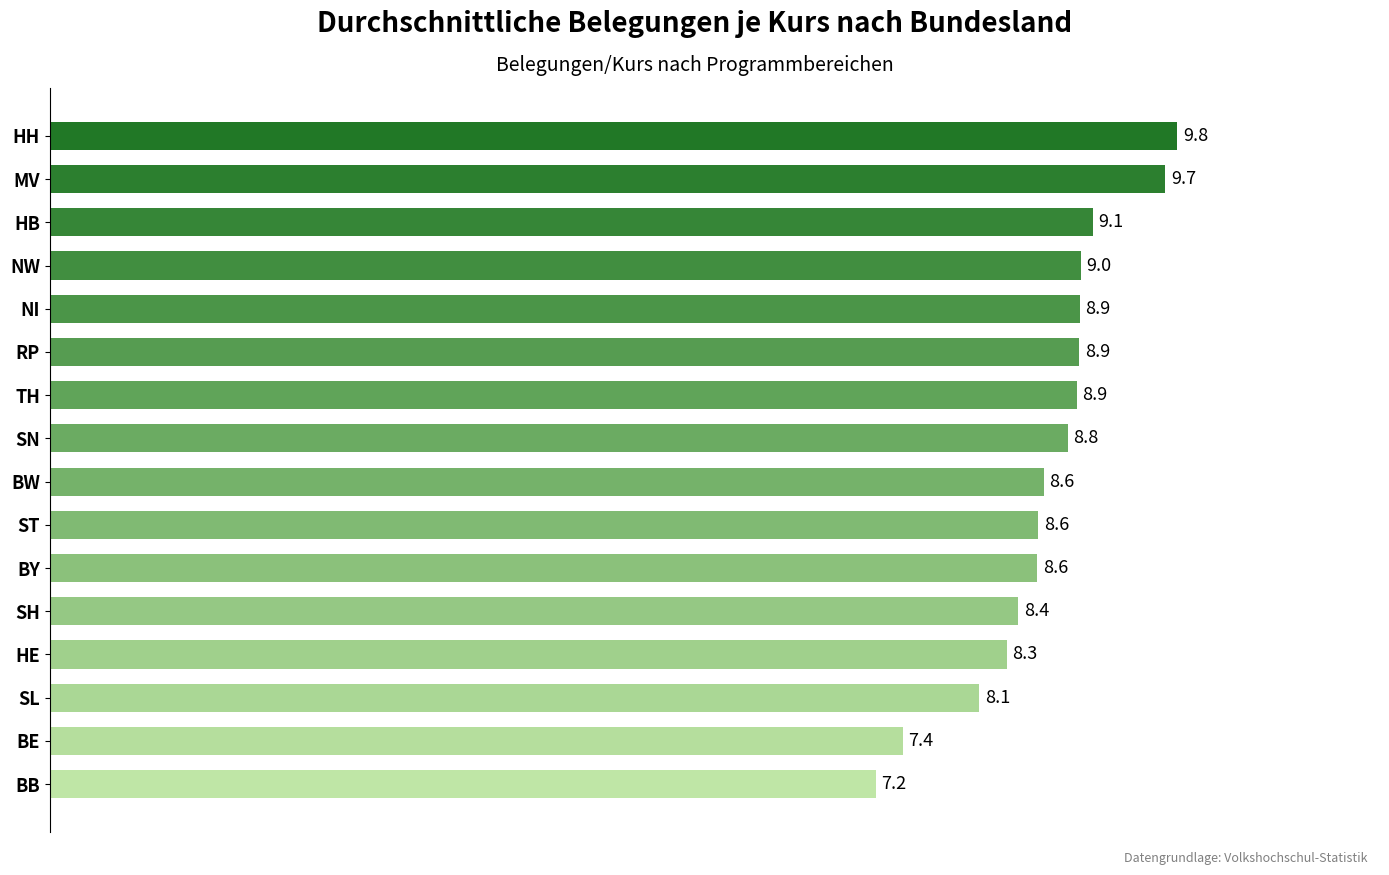

Reading bottom to top, extract all data points from this chart.

BB=7.2	BE=7.4	SL=8.1	HE=8.3	SH=8.4	BY=8.6	ST=8.6	BW=8.6	SN=8.8	TH=8.9	RP=8.9	NI=8.9	NW=9.0	HB=9.1	MV=9.7	HH=9.8